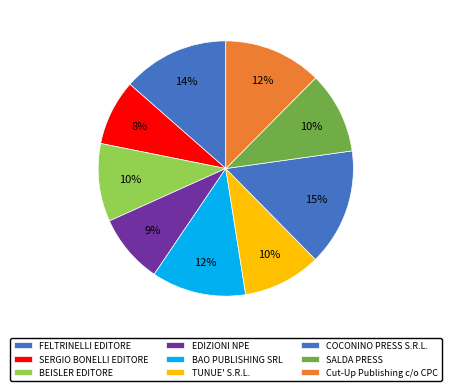

How much of the chart is everything except EDIZIONI NPE?

91.2%